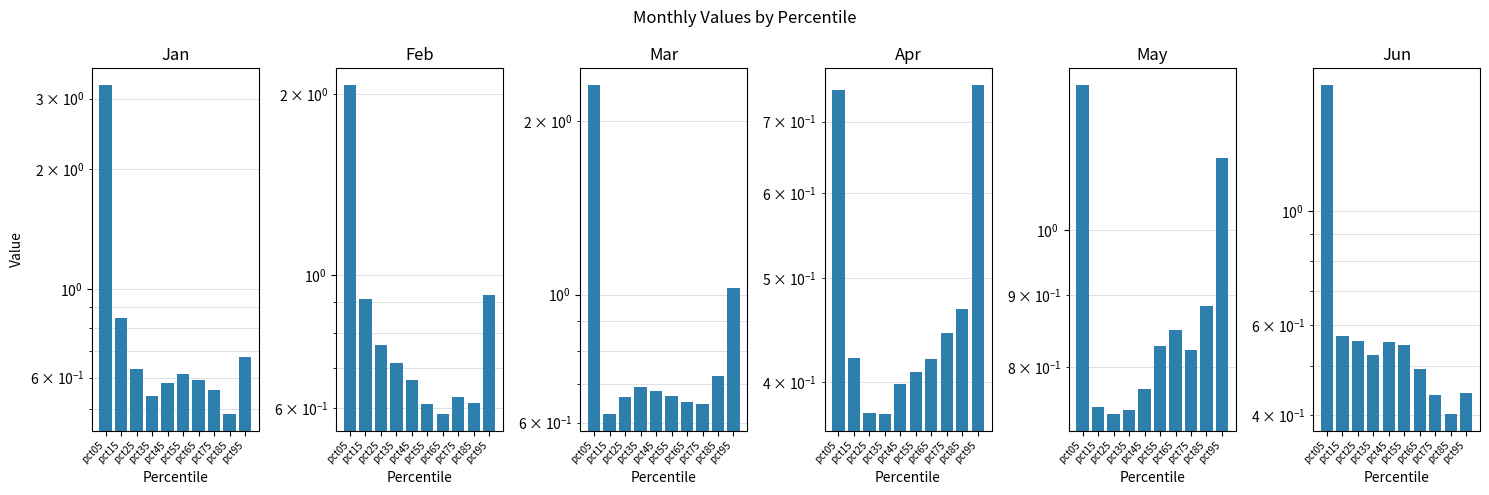

The Feb series shows 0.9 at pct15. True or false?

True